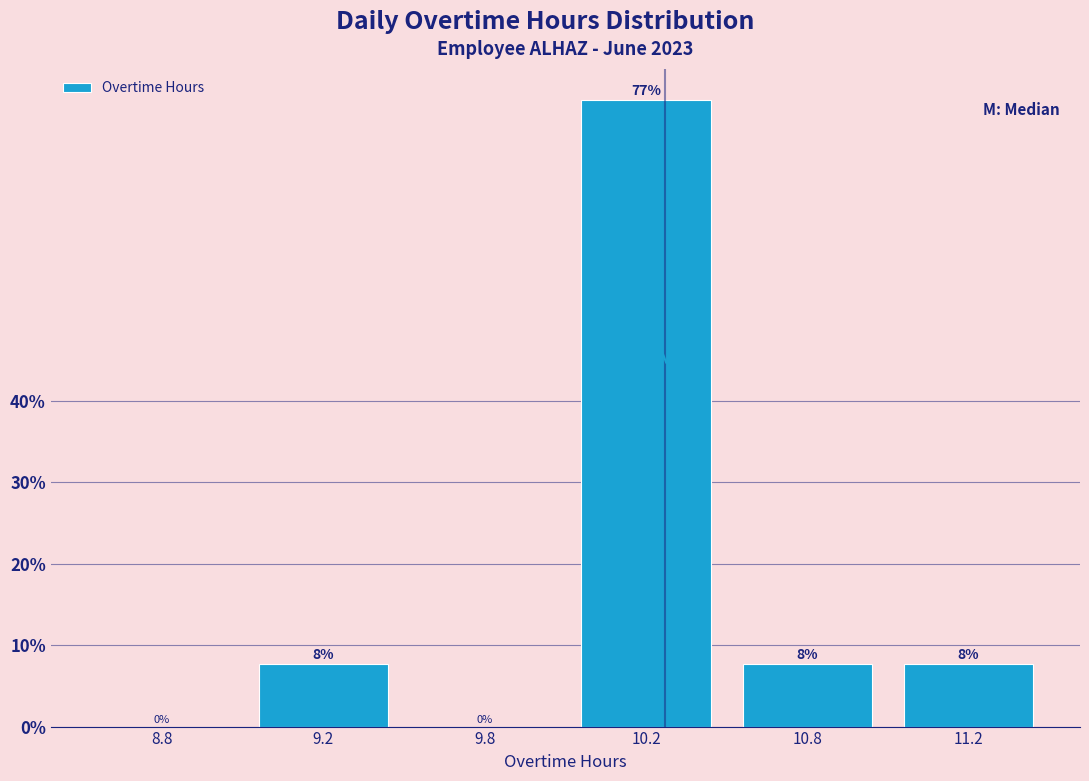

The value at 9.8 is -38.2. True or false?

False